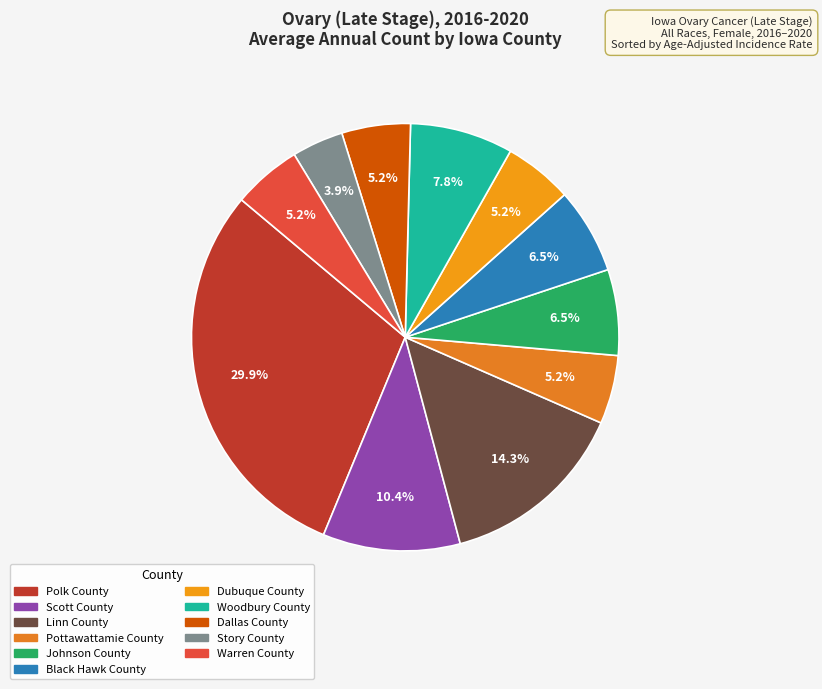

Combined, what portion of the pie is Pottawattamie County and Johnson County?

11.7%